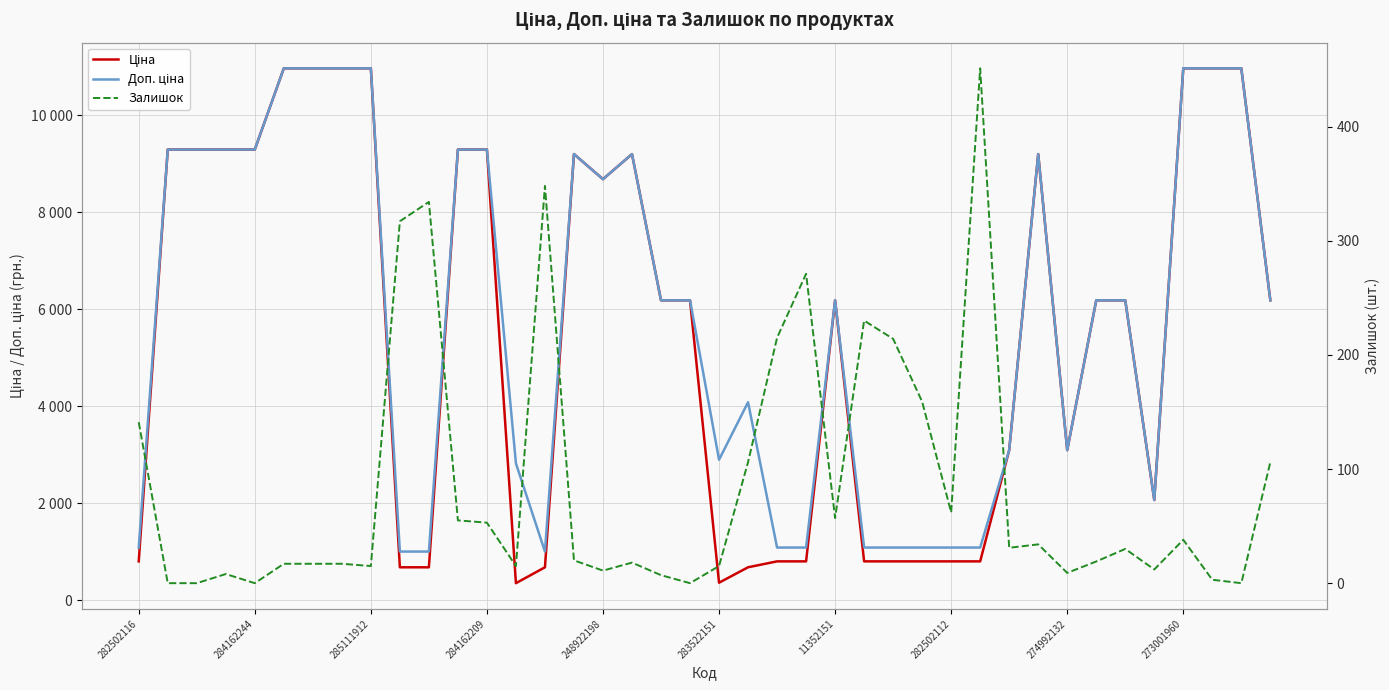

True or false: Доп. ціна and Залишок intersect in this chart.

False